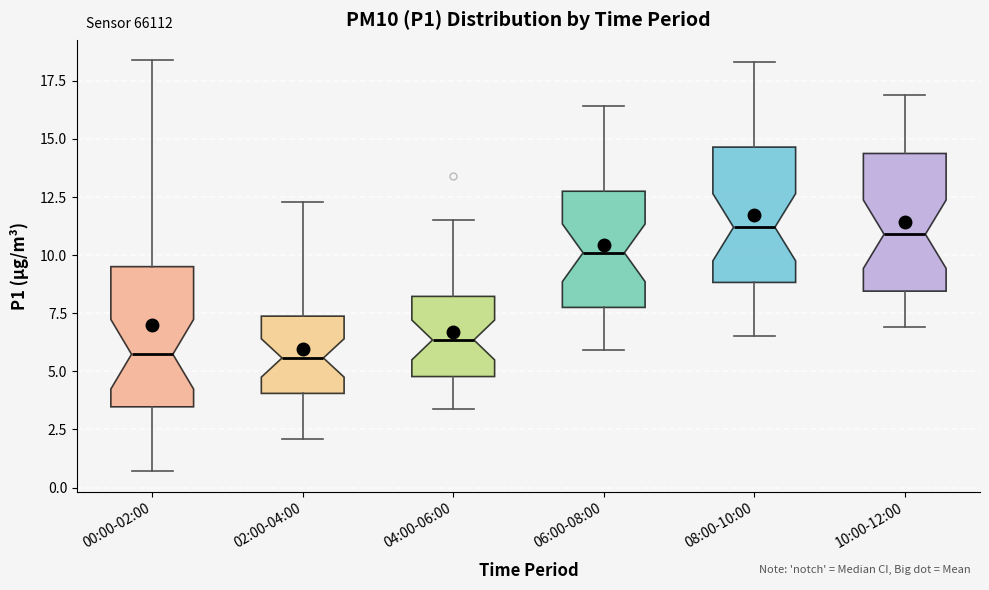

Reading left to right, read every box against the y-axis: the position of its median line, the range the box covers, and the ends of its whiskers. The values are not printed on the chart, so give them approximately, as read against the axis.

00:00-02:00: median 5.5, box 3.5 to 9.5, whiskers 0.5 to 18.5
02:00-04:00: median 5.5, box 4.0 to 7.5, whiskers 2.0 to 12.5
04:00-06:00: median 6.5, box 5.0 to 8.0, whiskers 3.5 to 11.5
06:00-08:00: median 10.0, box 8.0 to 13.0, whiskers 6.0 to 16.5
08:00-10:00: median 11.0, box 9.0 to 14.5, whiskers 6.5 to 18.5
10:00-12:00: median 11.0, box 8.5 to 14.5, whiskers 7.0 to 17.0